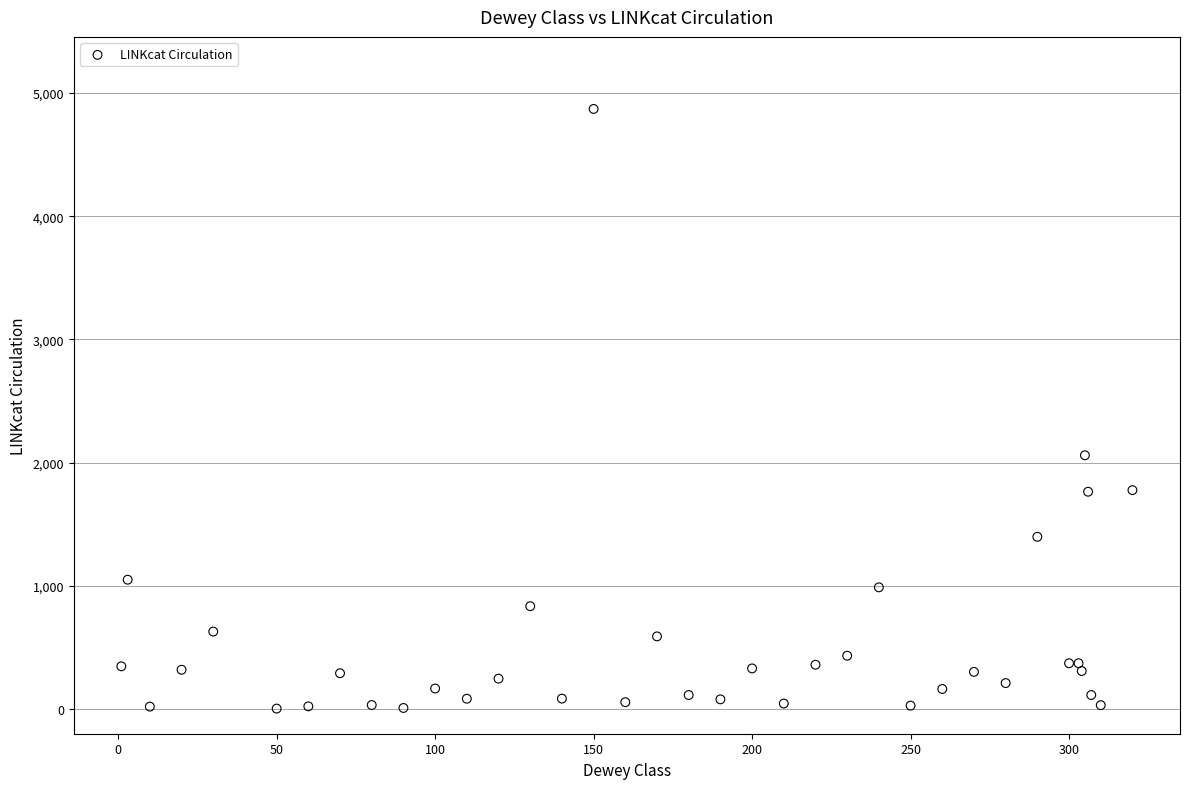

What Y value in the scatter plot is closest to 2437?

2060